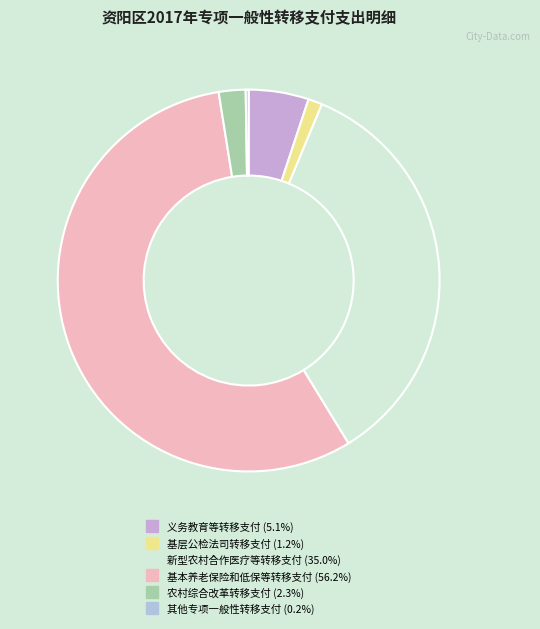

Which category accounts for the majority?

四、基本养老保险和低保等转移支付